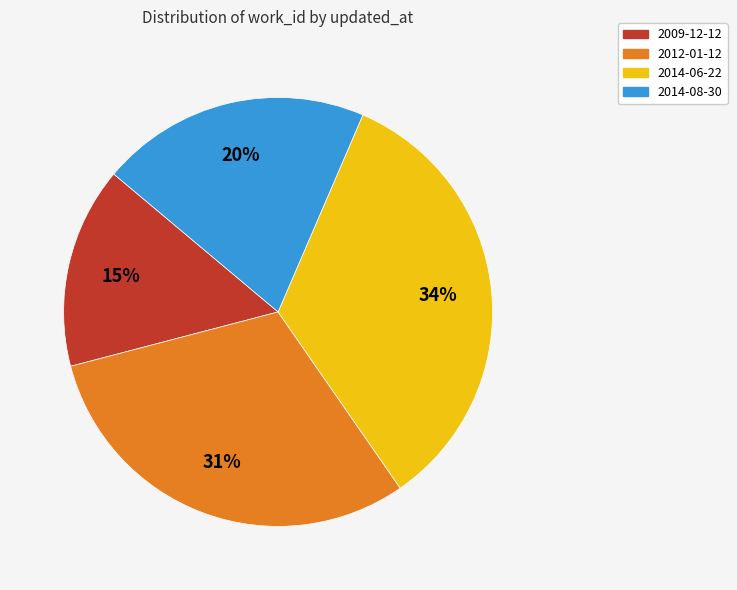

Which category has the smallest portion of the pie?

2009-12-12